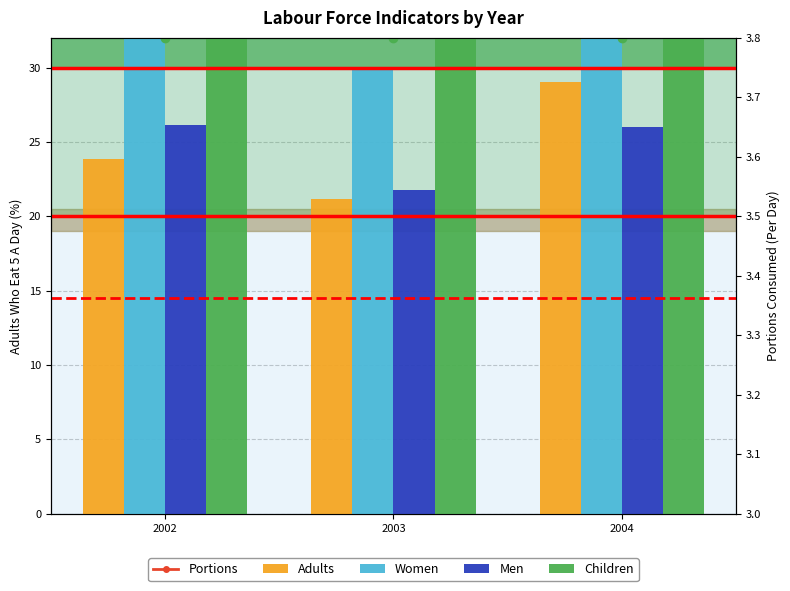

Reading left to right, what are all the values shown in this chart?

Adults: 2002=23.8	2003=21.1	2004=29.0
Women: 2002=31.9	2003=30.0	2004=32.1
Men: 2002=26.1	2003=21.8	2004=26.0
Children: 2002=63.9	2003=64.8	2004=63.6
Portions: 2002=13.5	2003=12.7	2004=13.9